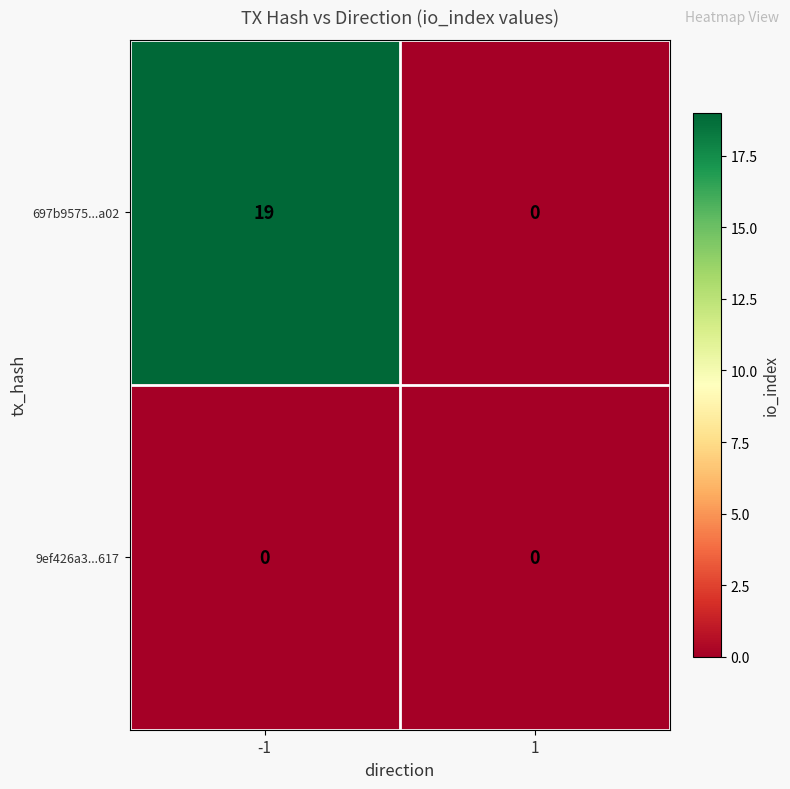

Reading left to right, extract all data points from this chart.

697b9575...a02: 19	0
9ef426a3...617: 0	0